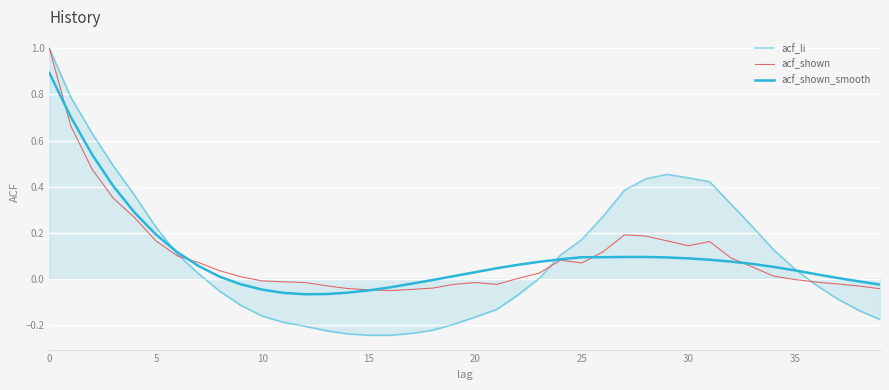

Is this an area chart (filled region under the line)?

Yes